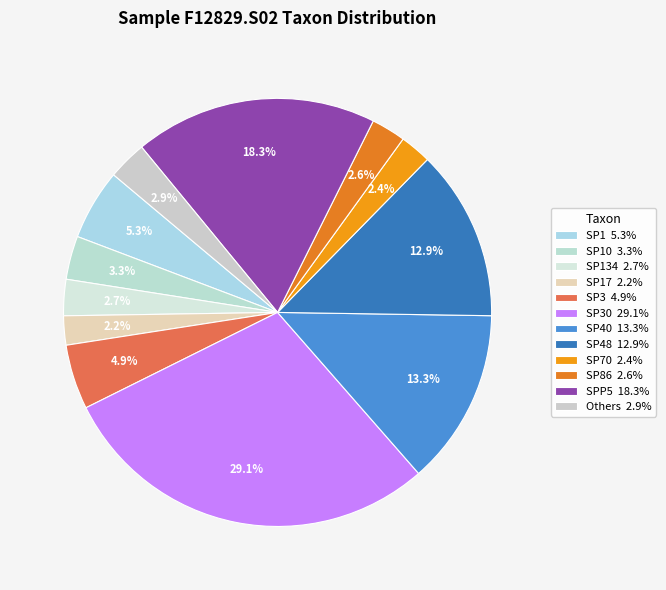

Count the number of slices in the pie.

12